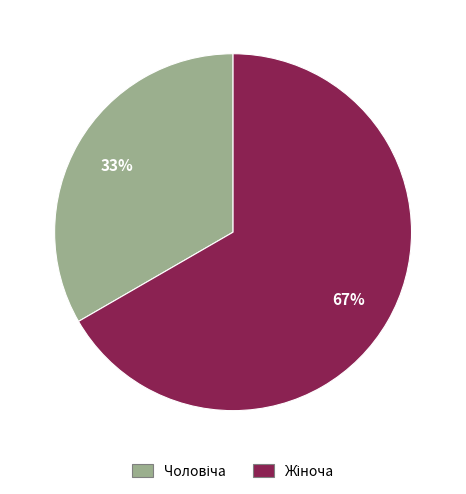

To the nearest percent, what is the average slice percentage?

50%